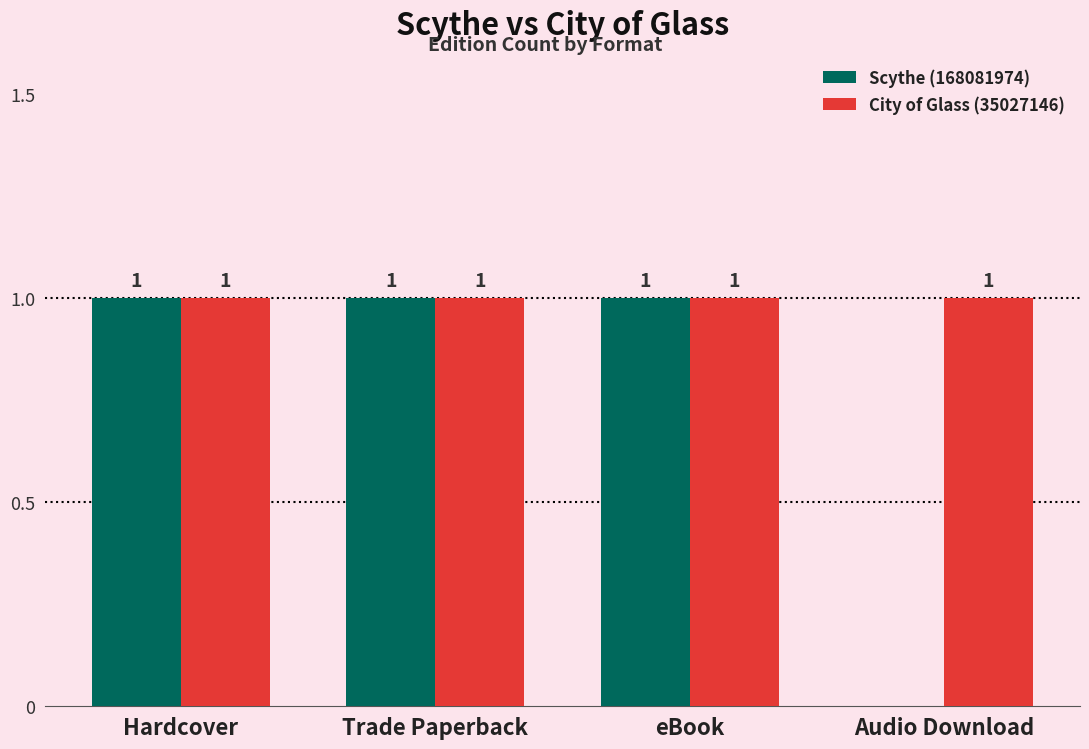

How many Scythe (168081974) values are between 1 and 2?

3